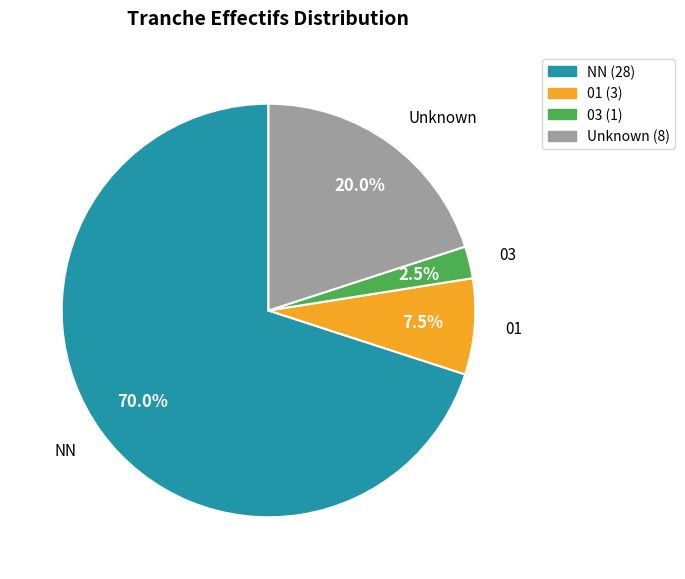

Approximately how many times larger is the value at Unknown (8) compared to 03 (1)?

8.0